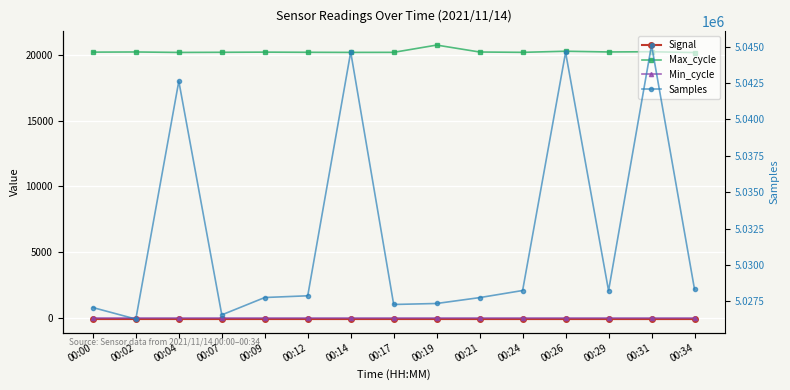

At how many categories does at least one series exceed 2850757?

15